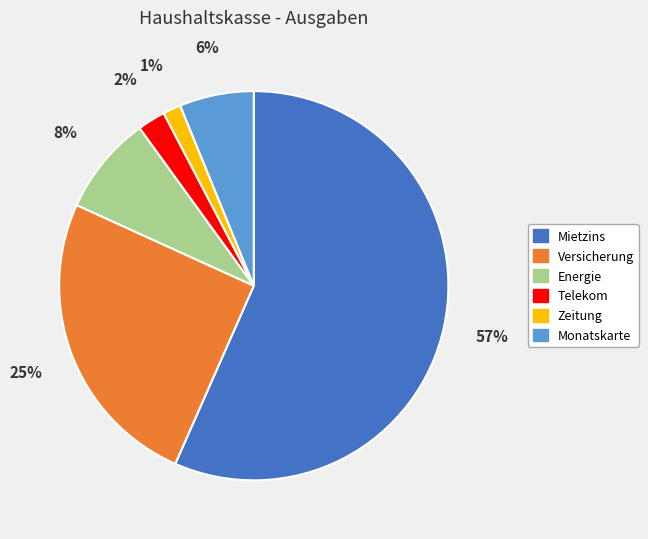

To the nearest percent, what is the difference between the Zeitung and Monatskarte slice percentages?

5%